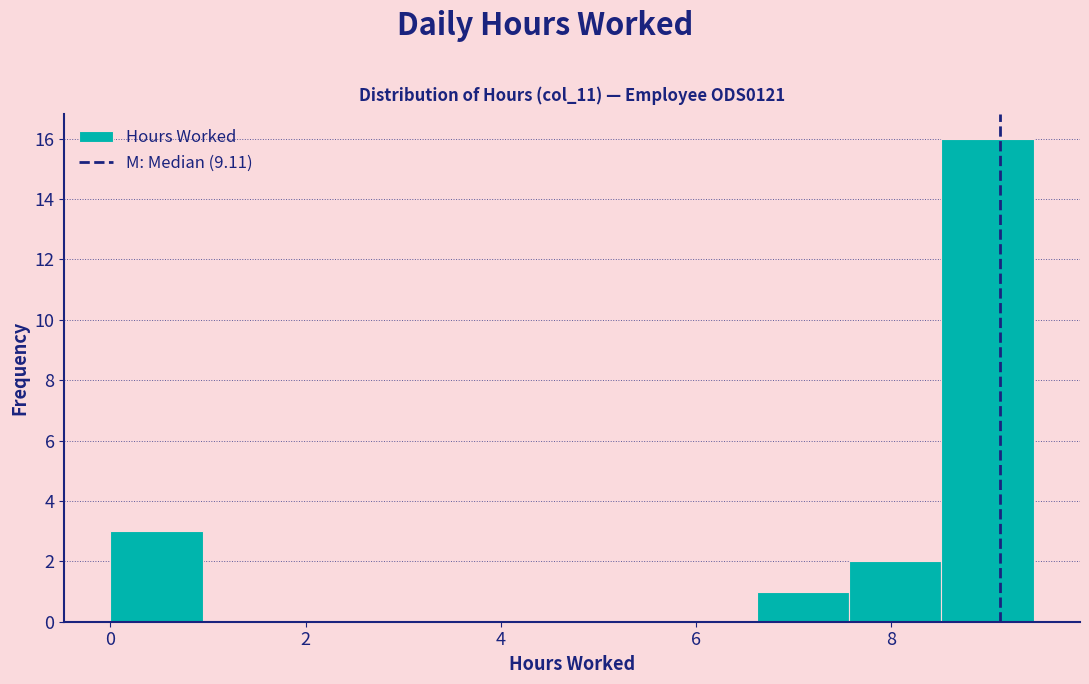

Reading left to right, list every bar in this chart as the range it spans on the x-axis followed by its height. Neither the bar edges nor the heights are printed on the chart, so give them approximately, as read against the axes.

0.0 to 1.0: 3
1.0 to 1.8: 0
1.8 to 2.8: 0
2.8 to 3.8: 0
3.8 to 4.8: 0
4.8 to 5.6: 0
5.6 to 6.6: 0
6.6 to 7.6: 1
7.6 to 8.6: 2
8.6 to 9.4: 16